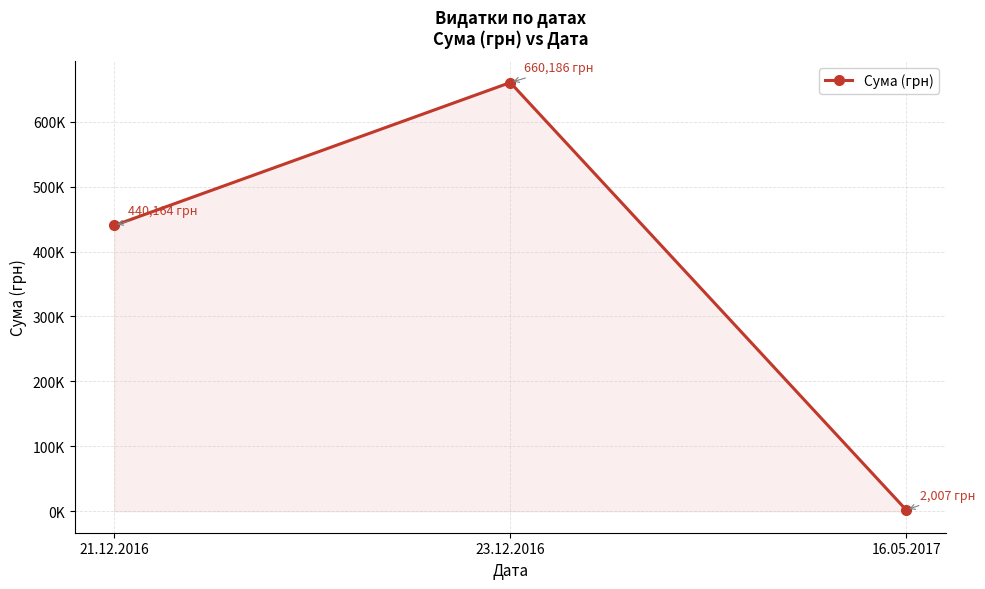

Is this an area chart (filled region under the line)?

Yes